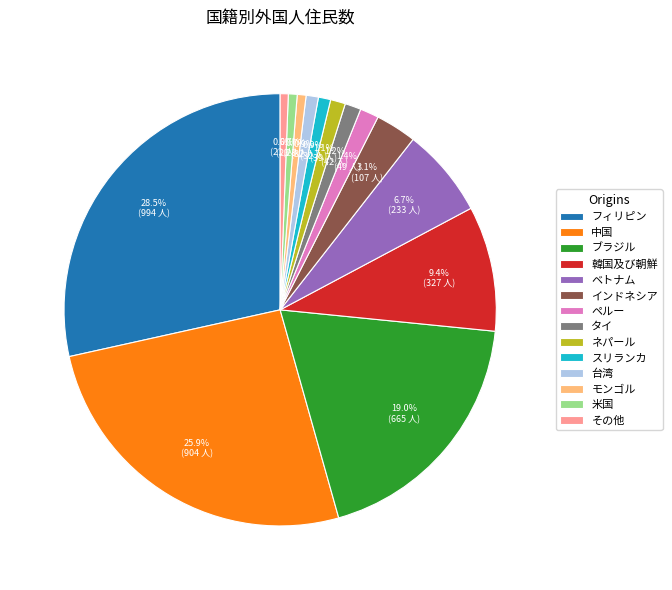

What is the largest slice in the pie chart?

フィリピン